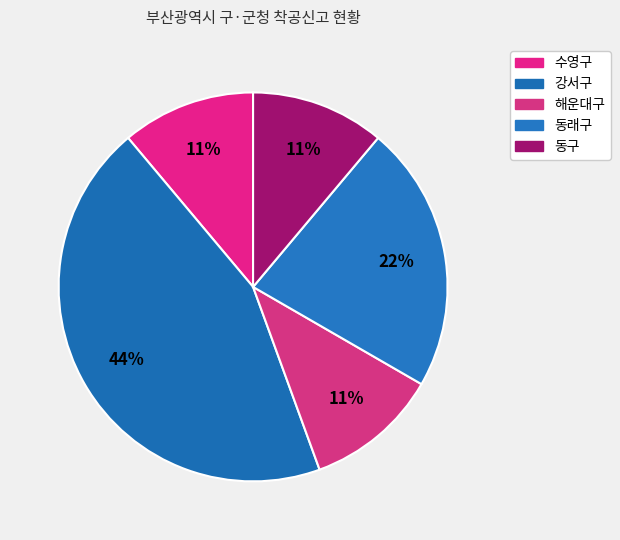

To the nearest percent, what portion does 해운대구 represent?

11%